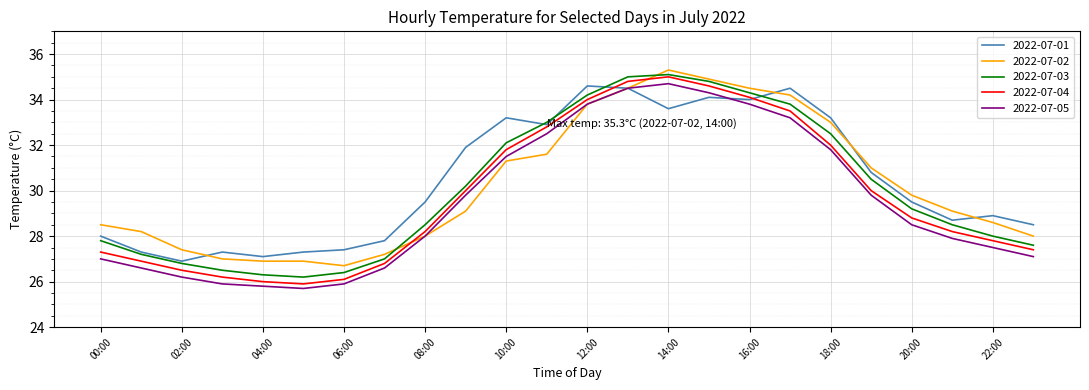

Which series ends up on top after the final intersection of 2022-07-02 and 2022-07-04?

2022-07-02